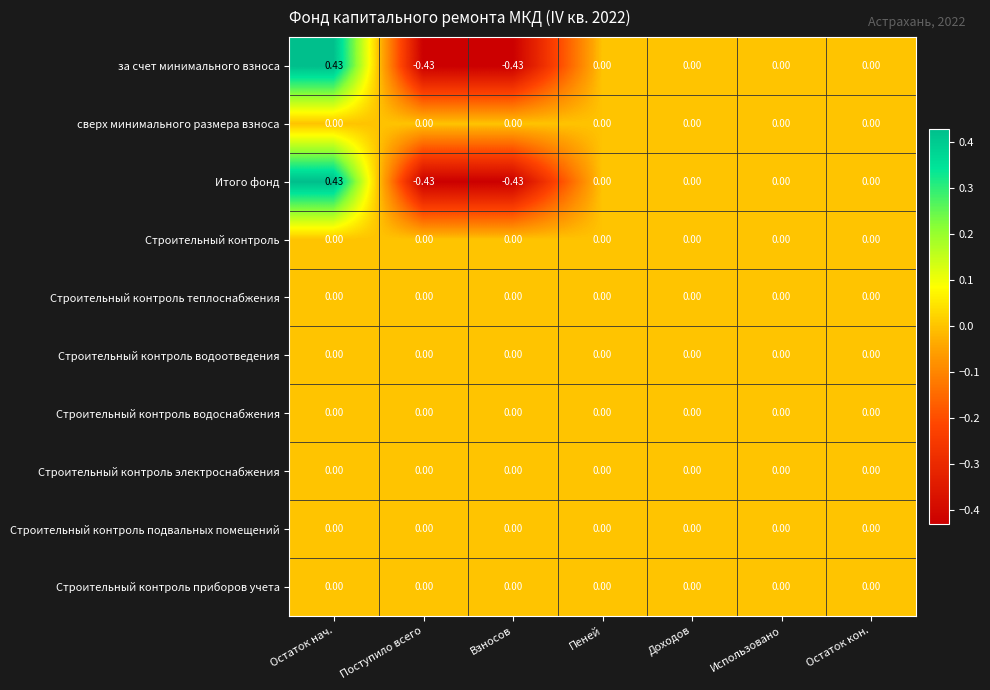

At which category is the sum across all series the highest?

Остаток нач.